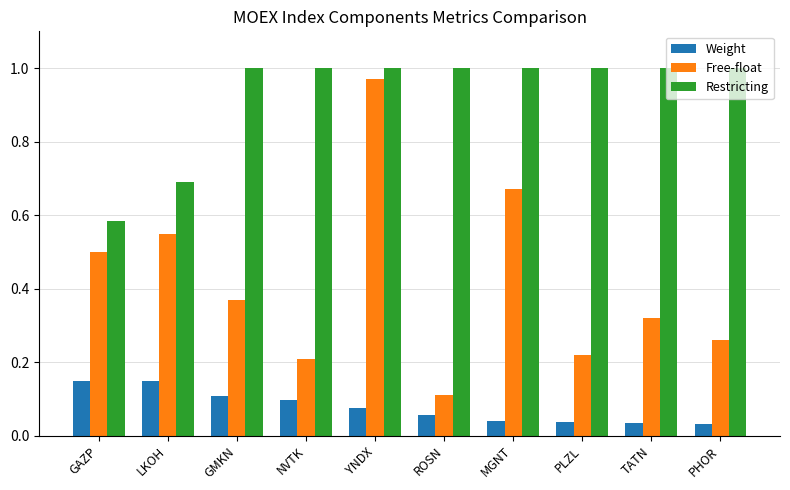

How many bars are there in each group?

3